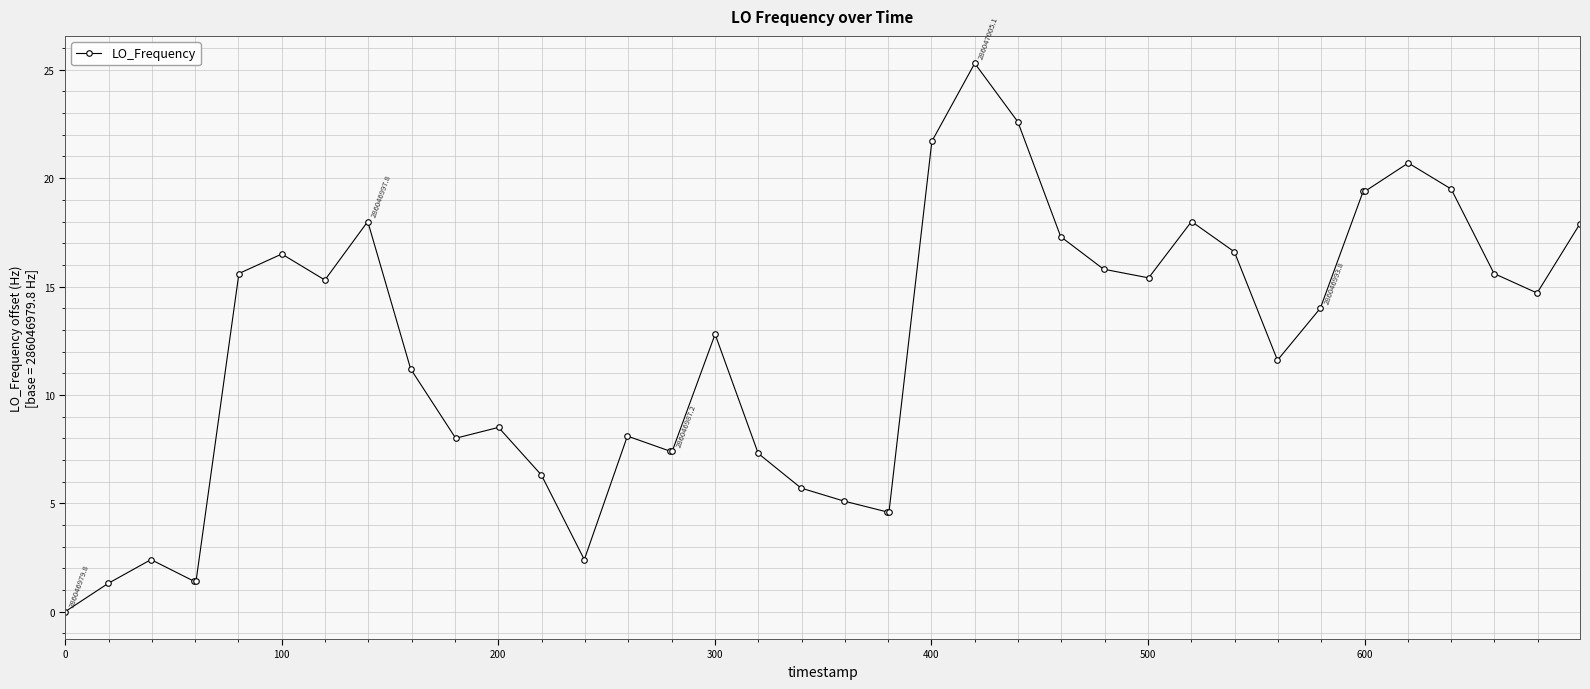

What is the greatest value displayed?

25.3